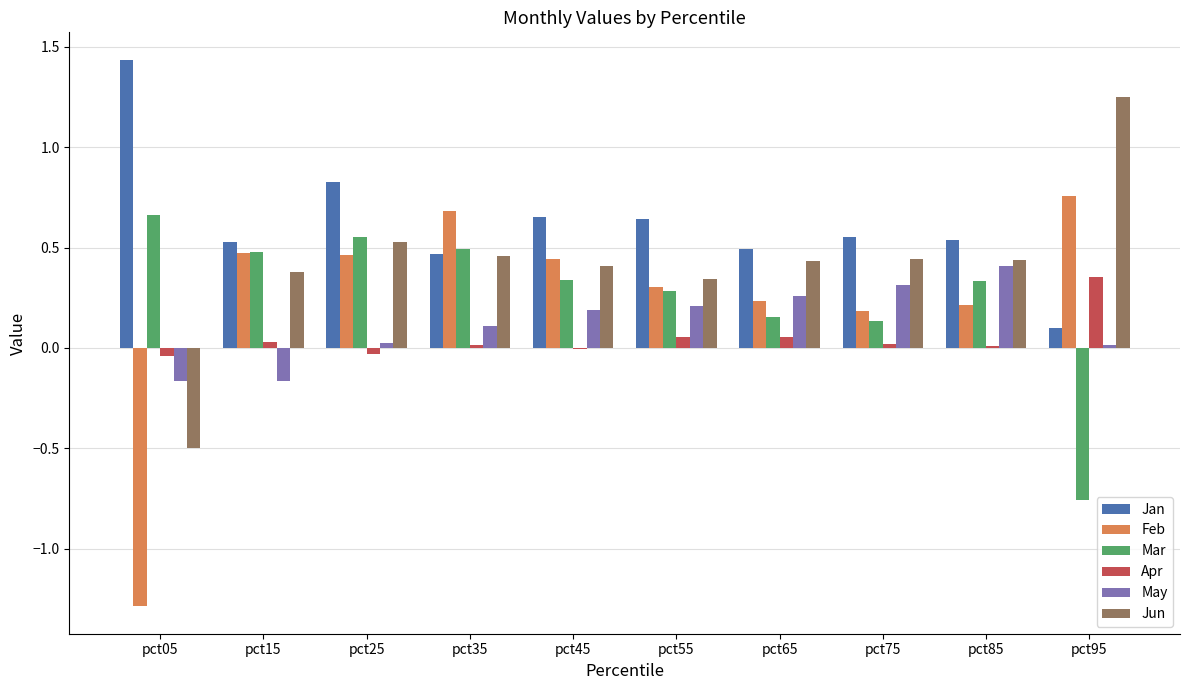

What are all the series names shown in the legend?

Jan, Feb, Mar, Apr, May, Jun